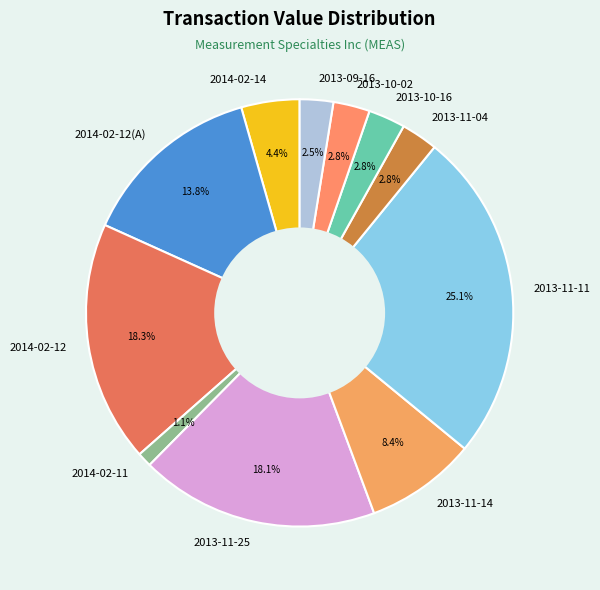

Combined, what portion of the pie is 2013-09-16 and 2014-02-14?

6.9%